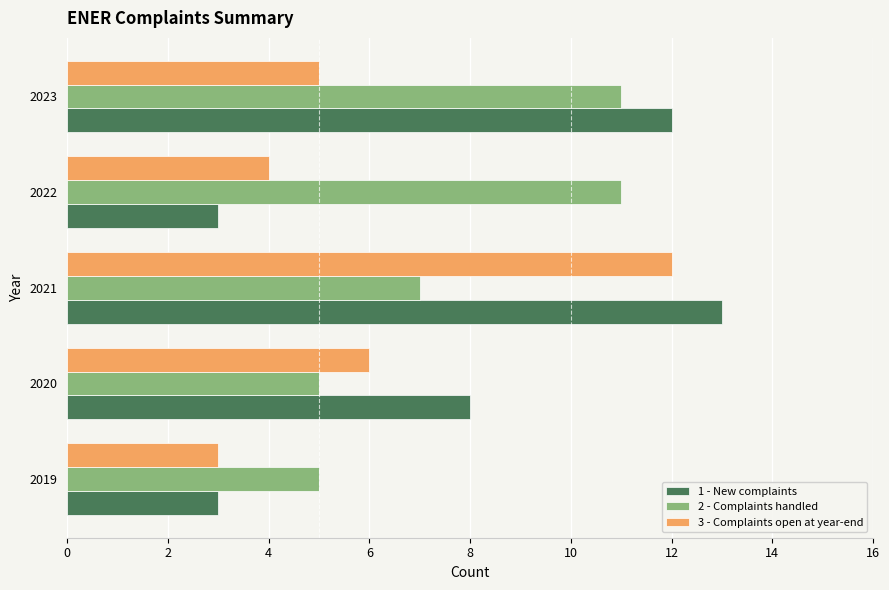

Where is 3 - Complaints open at year-end nearest to the value 7?

2020